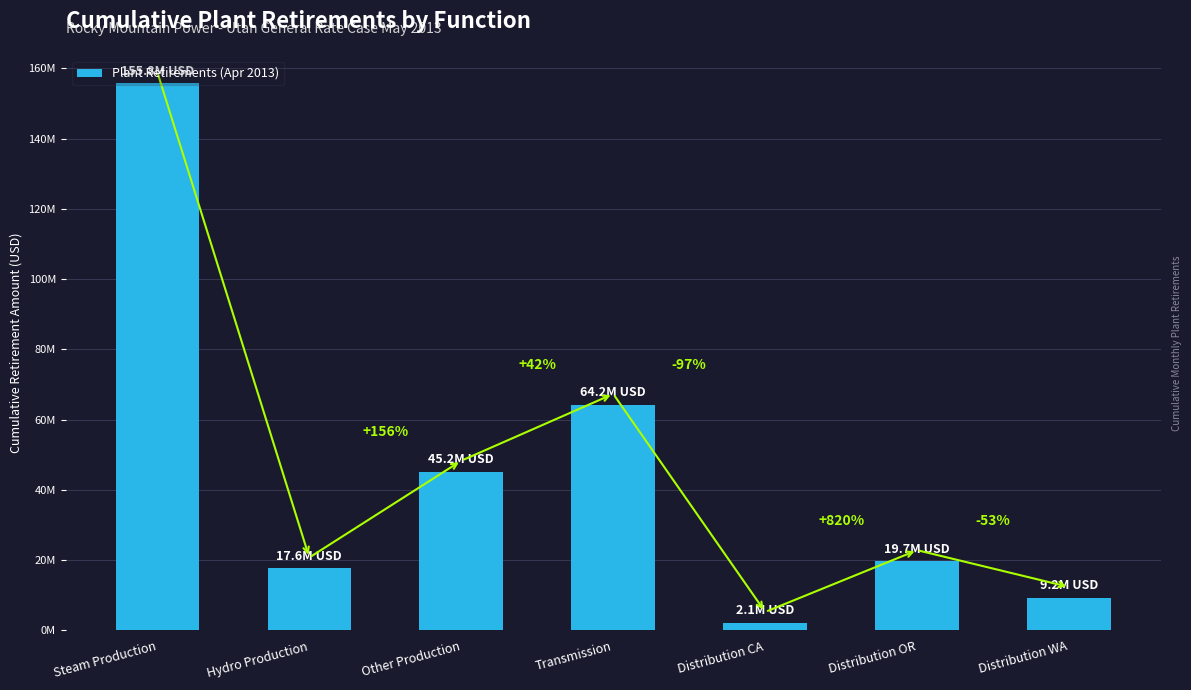

Are the bars horizontal?

No